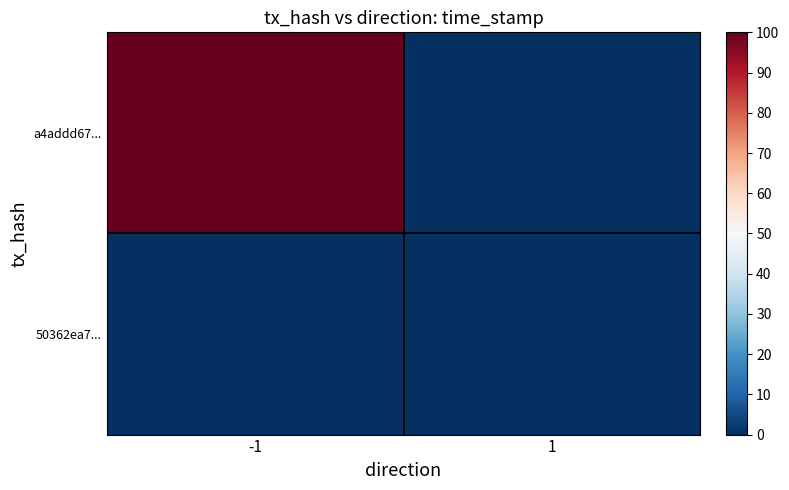

Which series has the widest spread of values?

a4addd67...